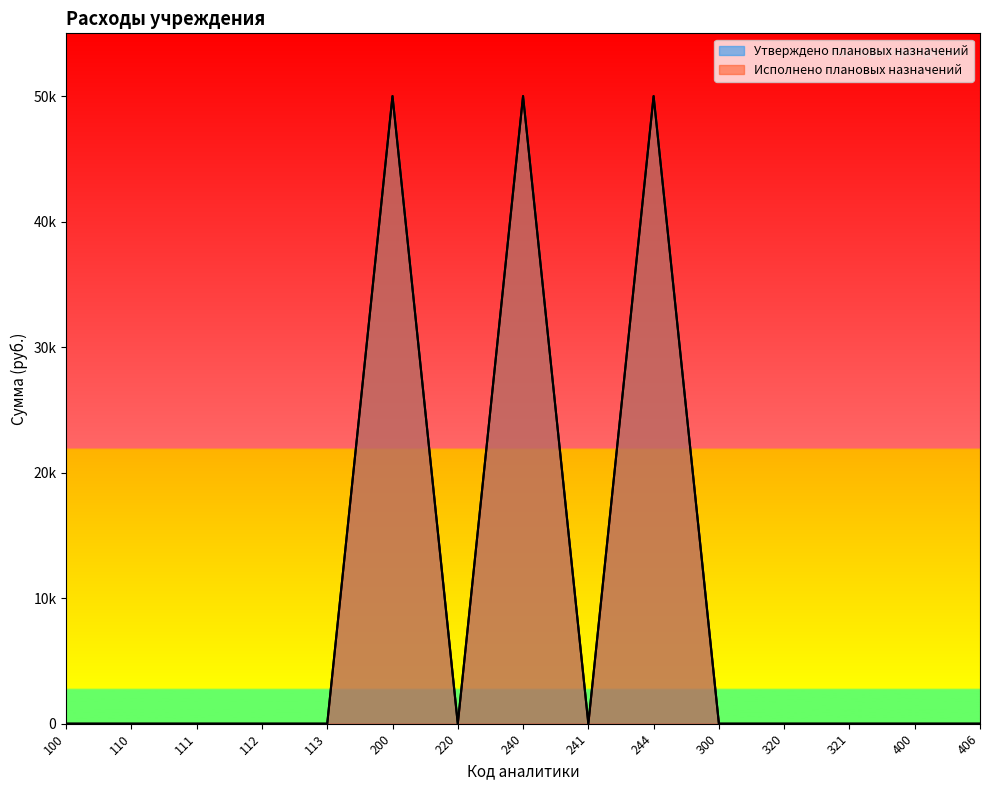

What is the difference between the maximum and second lowest values in the Утверждено плановых назначений series?

50000